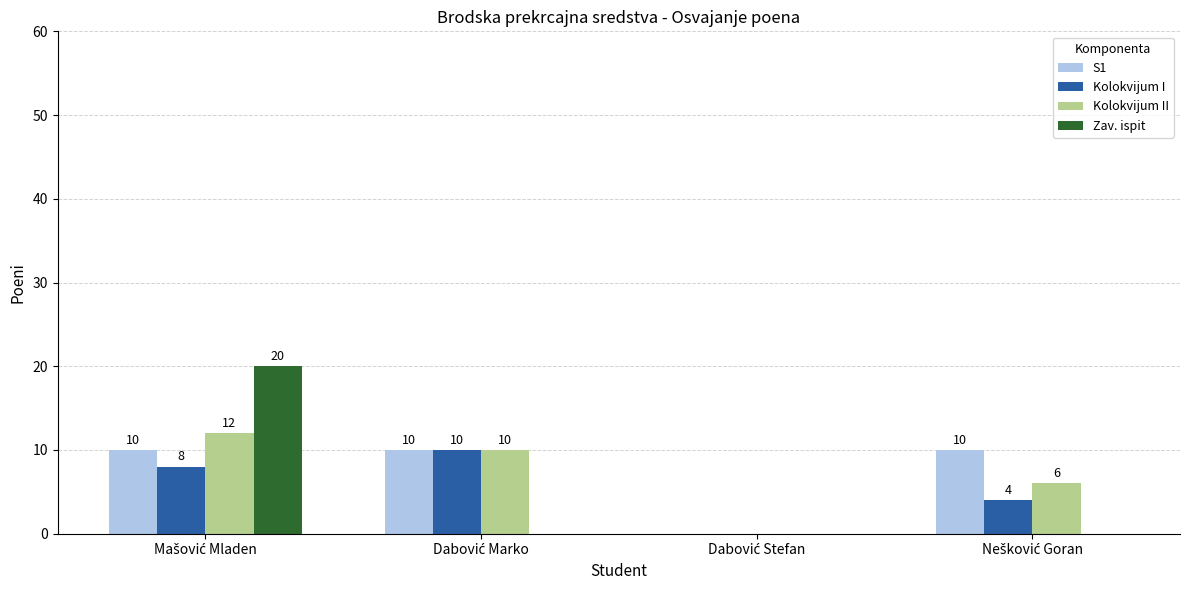

Are the bars grouped side by side (vs. stacked)?

Yes